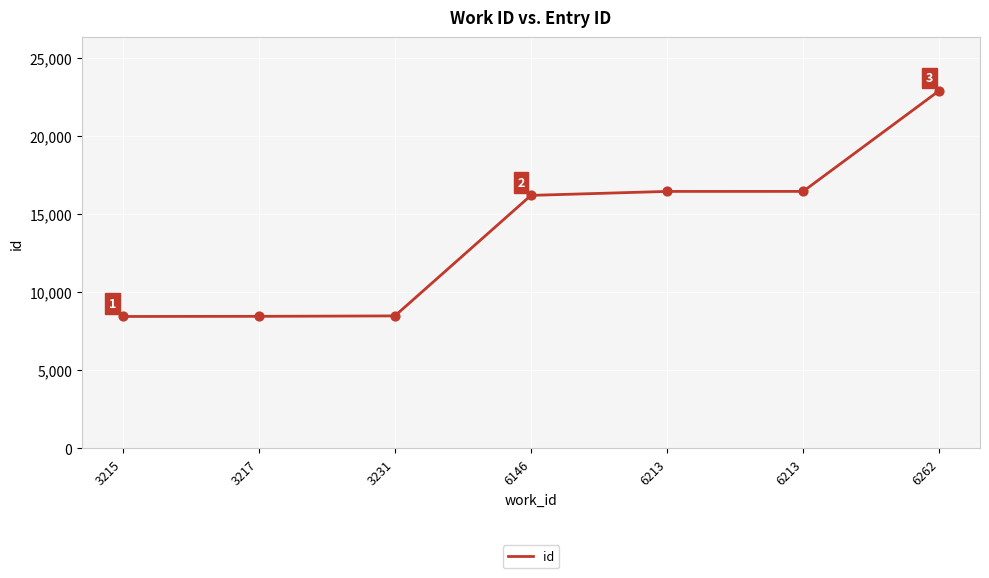

How many lines are shown in the chart?

1